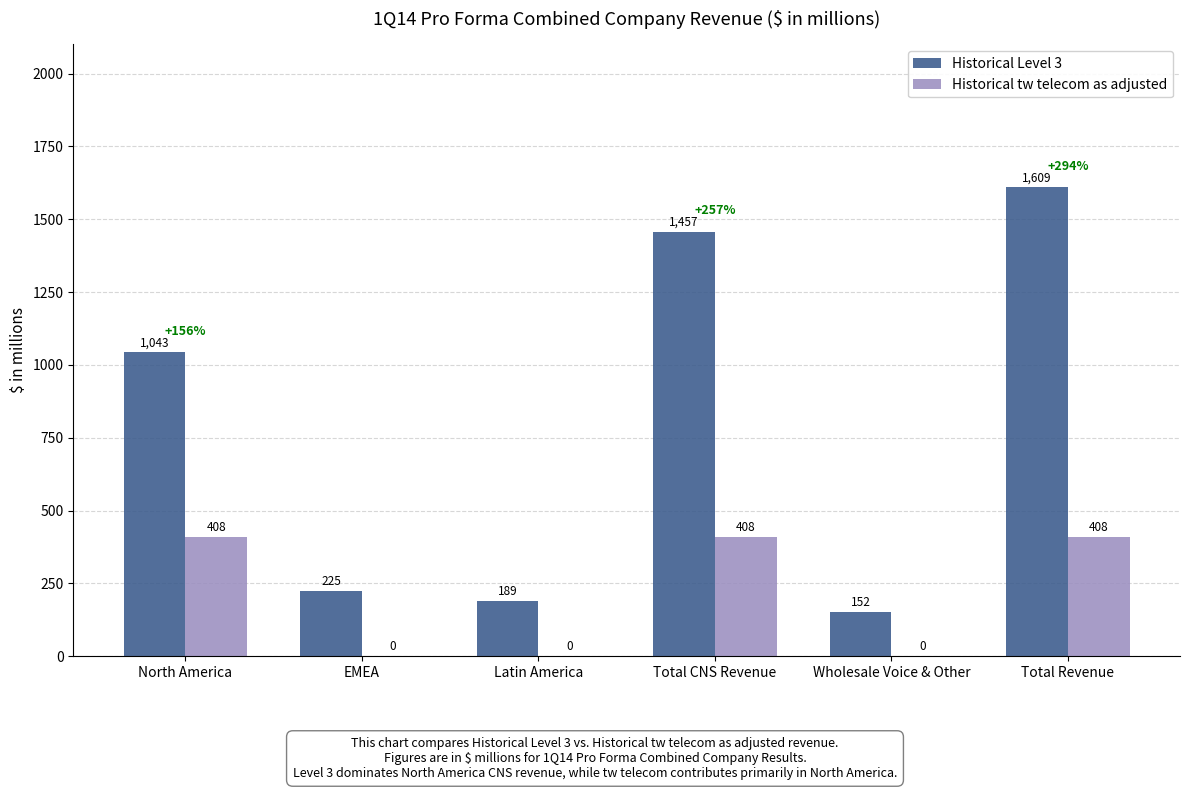

Which series changed the most between Total CNS Revenue and Wholesale Voice & Other?

Historical Level 3